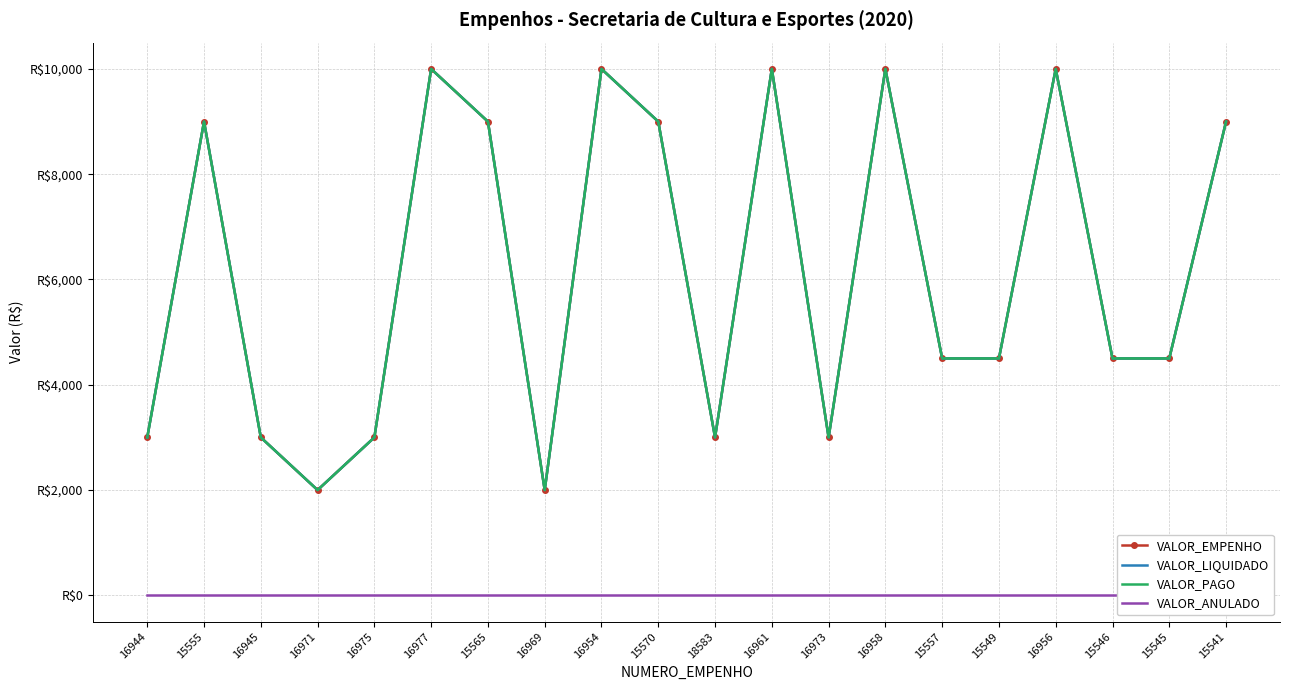

Count the number of categories in the chart.

20